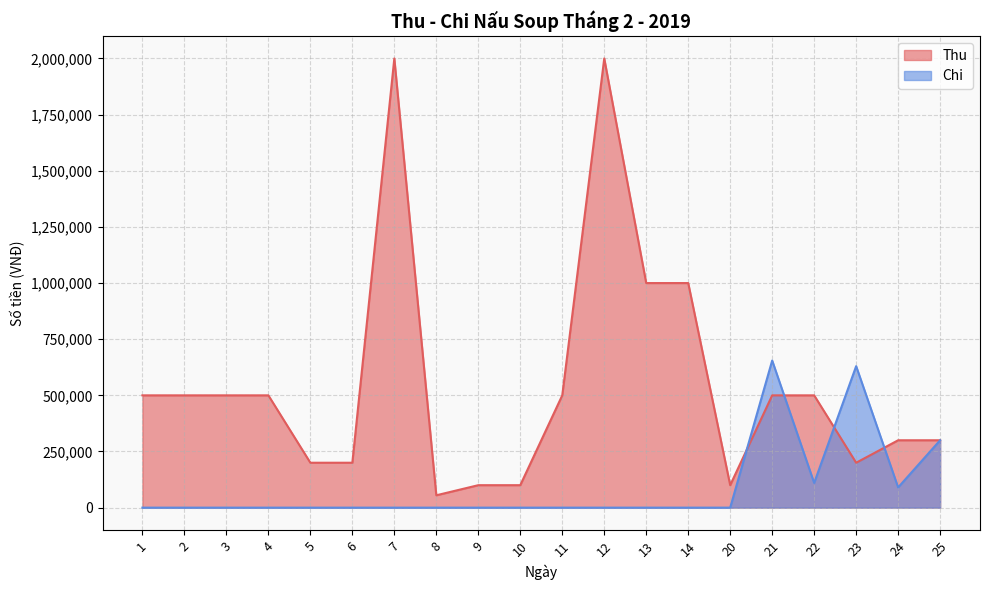

Reading left to right, list all the values displayed in this chart.

Thu: 1=500000	2=500000	3=500000	4=500000	5=200000	6=200000	7=2000000	8=55000	9=100000	10=100000	11=500000	12=2000000	13=1000000	14=1000000	20=100000	21=500000	22=500000	23=200000	24=300000	25=300000
Chi: 1=0	2=0	3=0	4=0	5=0	6=0	7=0	8=0	9=0	10=0	11=0	12=0	13=0	14=0	20=0	21=655000	22=110000	23=630000	24=90000	25=300000